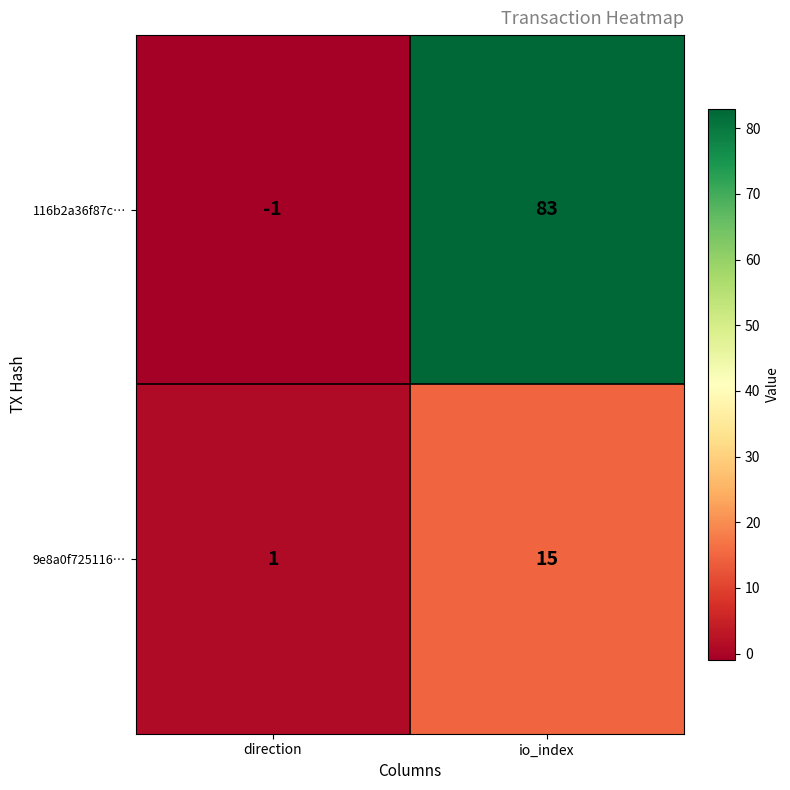

Which label corresponds to the smallest value in the chart?

direction